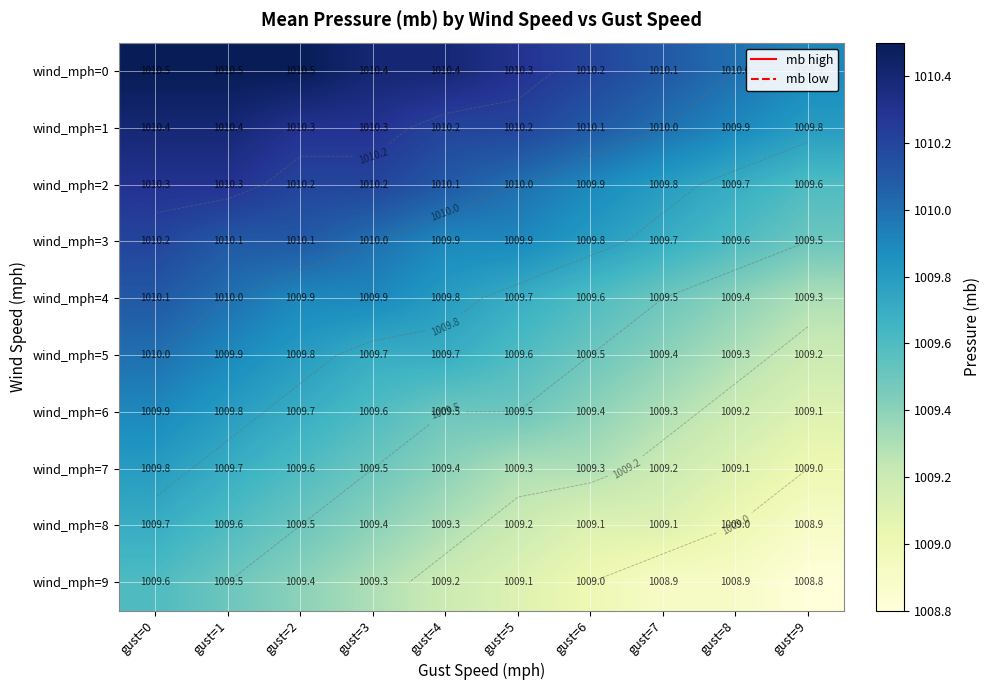

Rank the series by their maximum value, from lowest to highest.

wind_mph=9, wind_mph=8, wind_mph=7, wind_mph=6, wind_mph=5, wind_mph=4, wind_mph=3, wind_mph=2, wind_mph=1, wind_mph=0